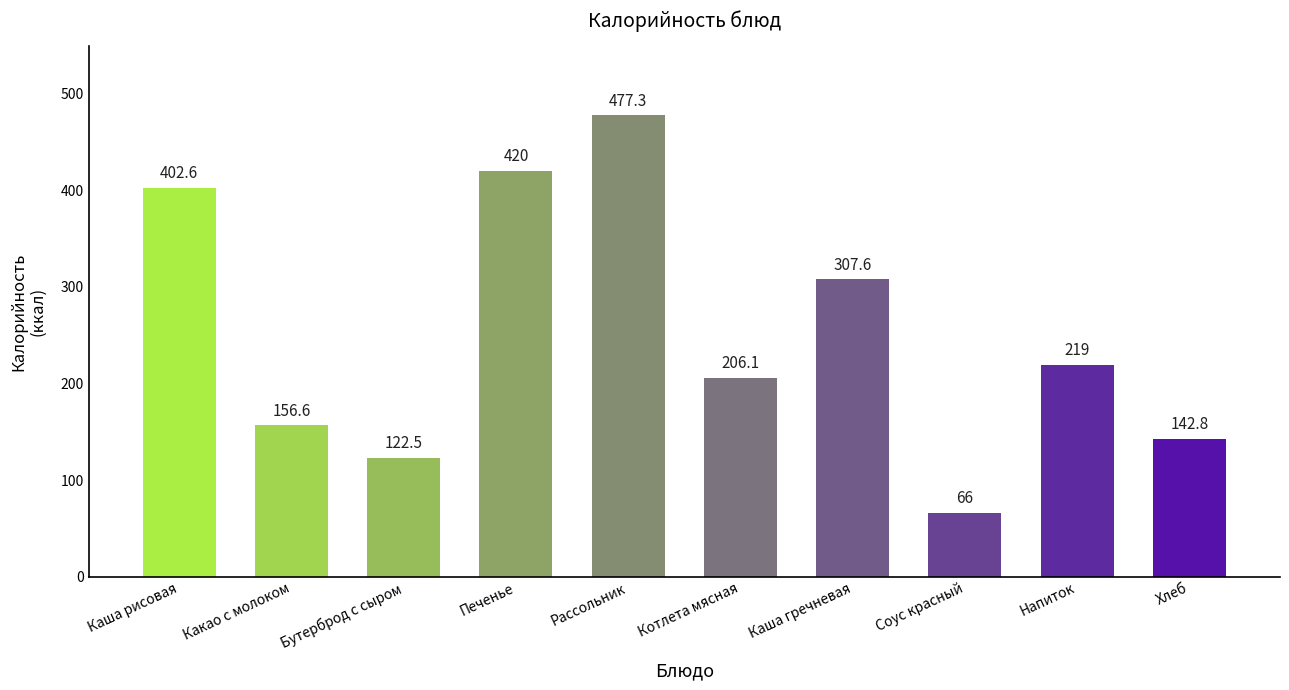

What is the sum of all values?

2520.5